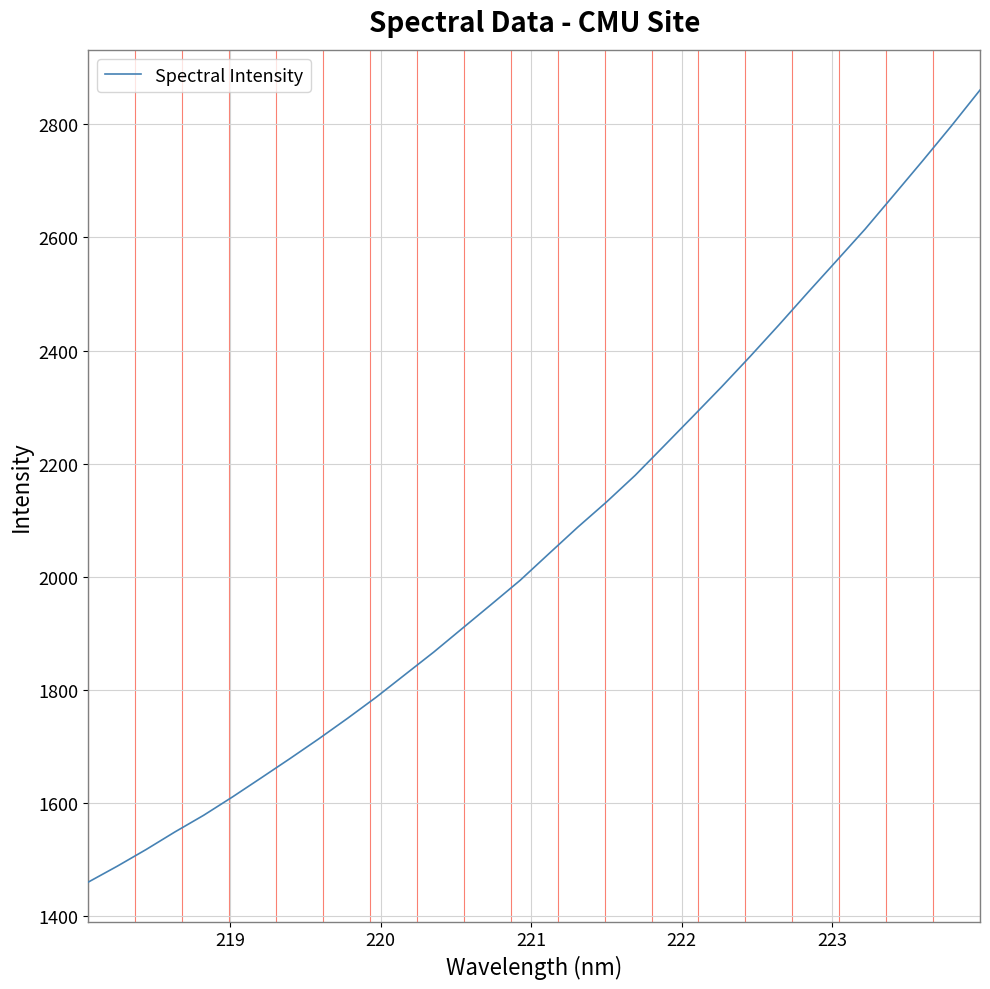

What is the maximum value shown in the chart?

2860.5